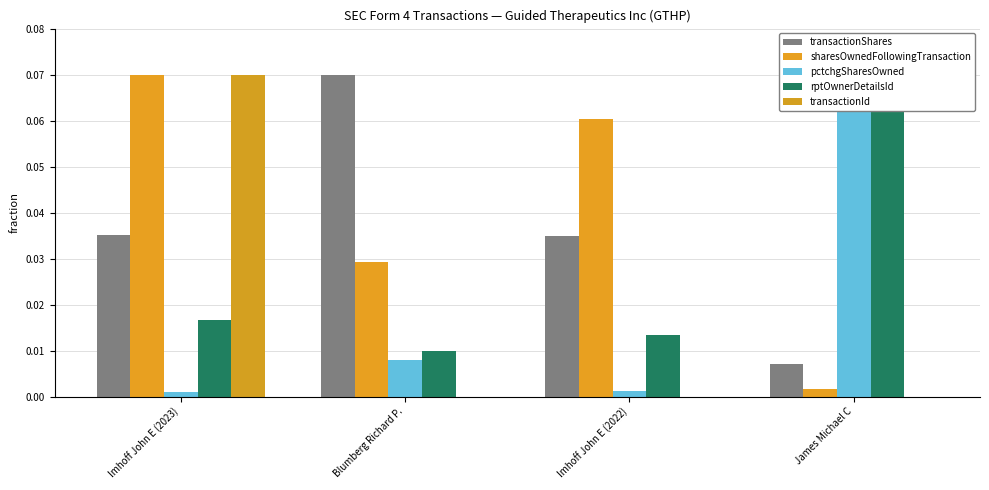

At how many categories does at least one series exceed 0?

4